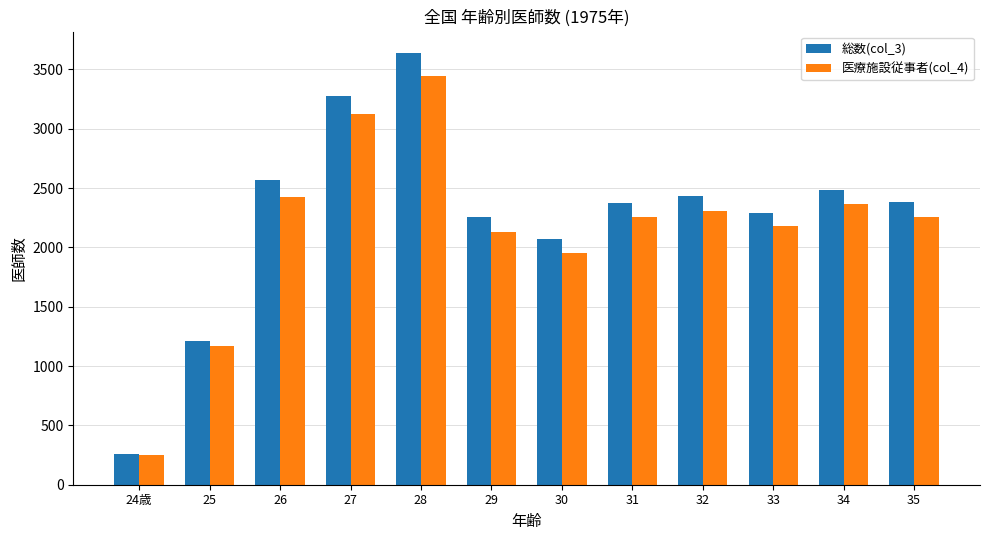

What is the smallest value displayed?

252